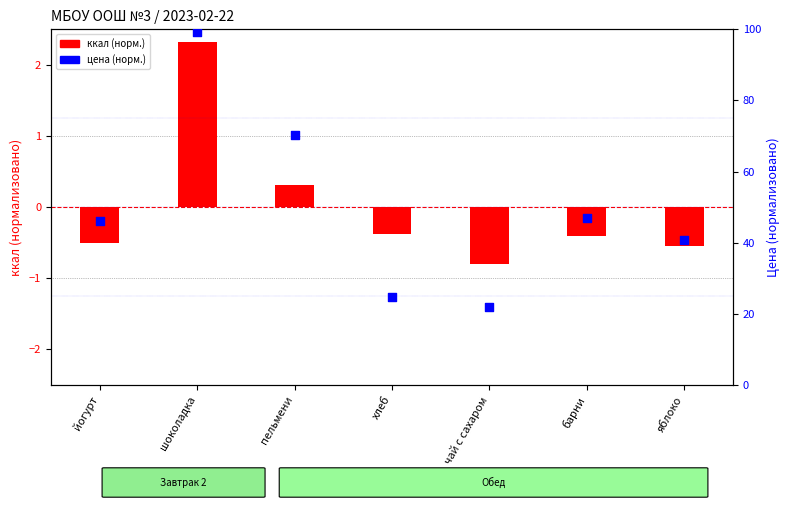

Which series has the largest total across all categories?

цена (норм.)